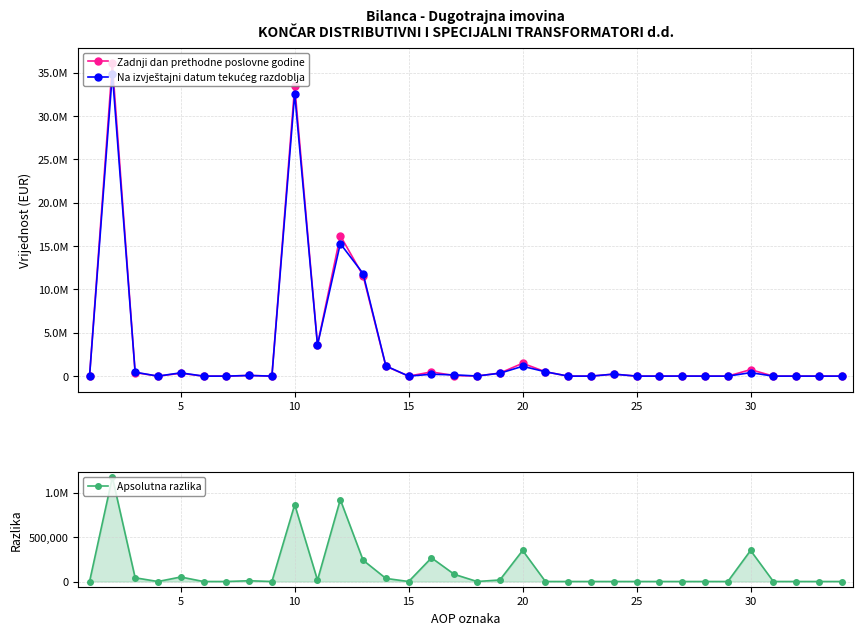

What are all the series names shown in the legend?

Zadnji dan prethodne poslovne godine, Na izvještajni datum tekućeg razdoblja, Apsolutna razlika